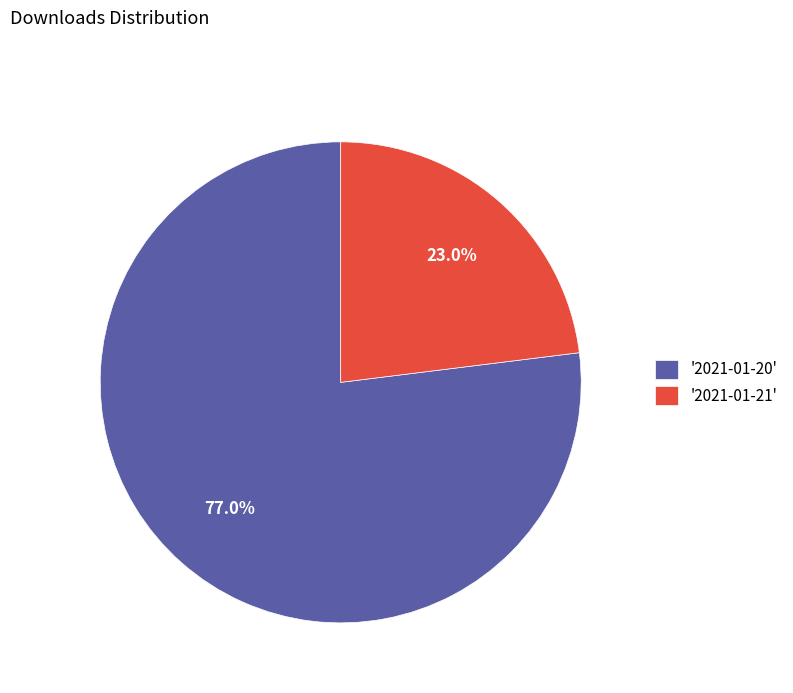

Approximately how many times larger is the value at '2021-01-20' compared to '2021-01-21'?

3.3